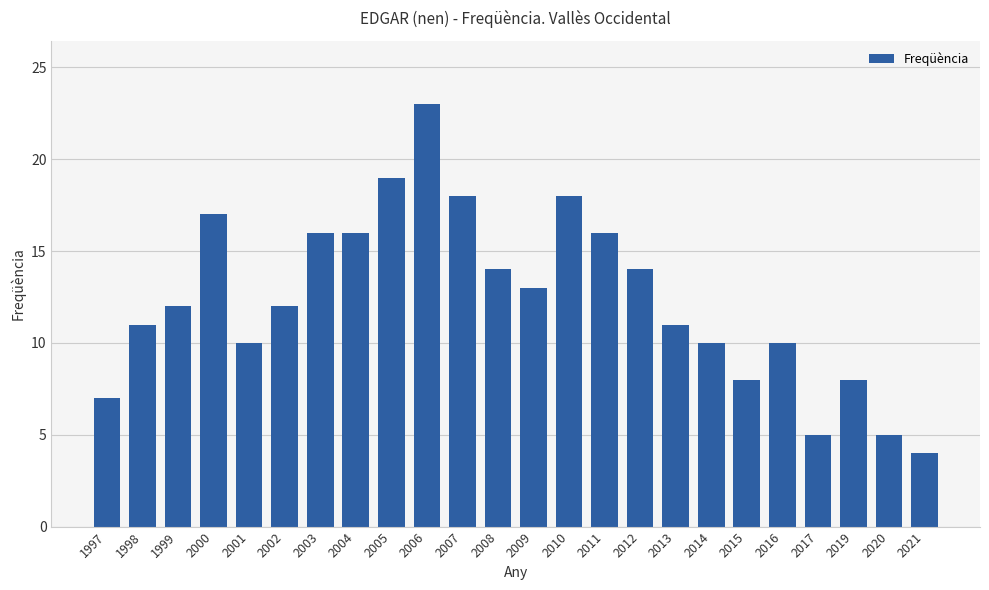

Which label corresponds to the largest value in the chart?

2006